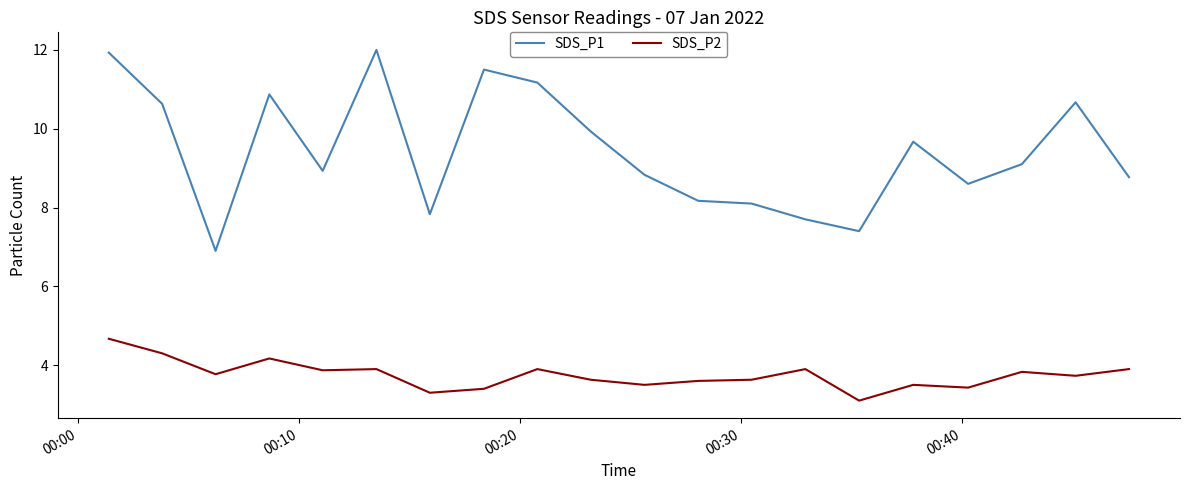

Reading left to right, extract all data points from this chart.

SDS_P1: 11.9	10.6	6.9	10.9	8.9	12.0	7.8	11.5	11.2	9.9	8.8	8.2	8.1	7.7	7.4	9.7	8.6	9.1	10.7	8.8
SDS_P2: 4.7	4.3	3.8	4.2	3.9	3.9	3.3	3.4	3.9	3.6	3.5	3.6	3.6	3.9	3.1	3.5	3.4	3.8	3.7	3.9